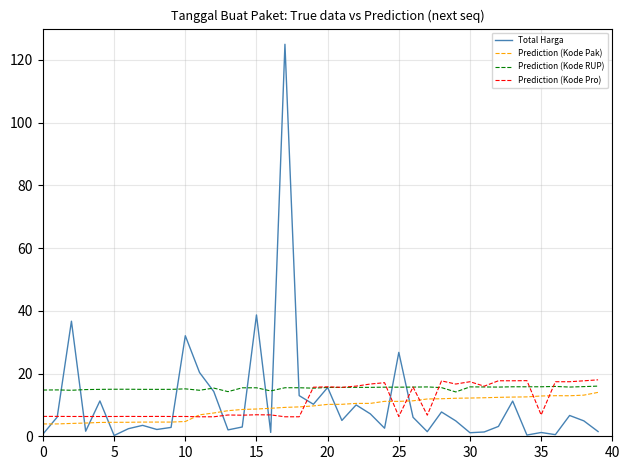

Which series has the largest range (max minus min)?

Total Harga